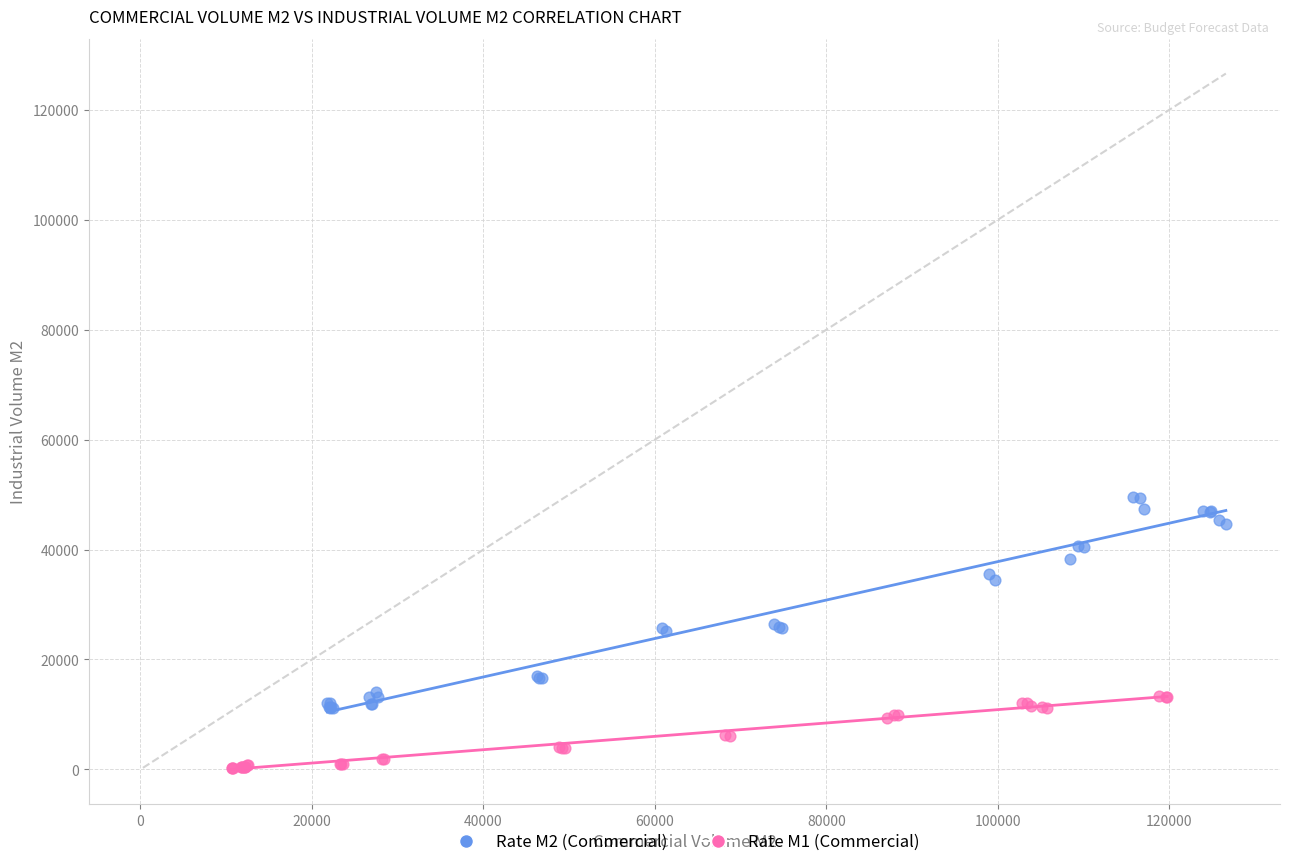

Which series reaches the minimum Y coordinate?

Rate M1 (Commercial)